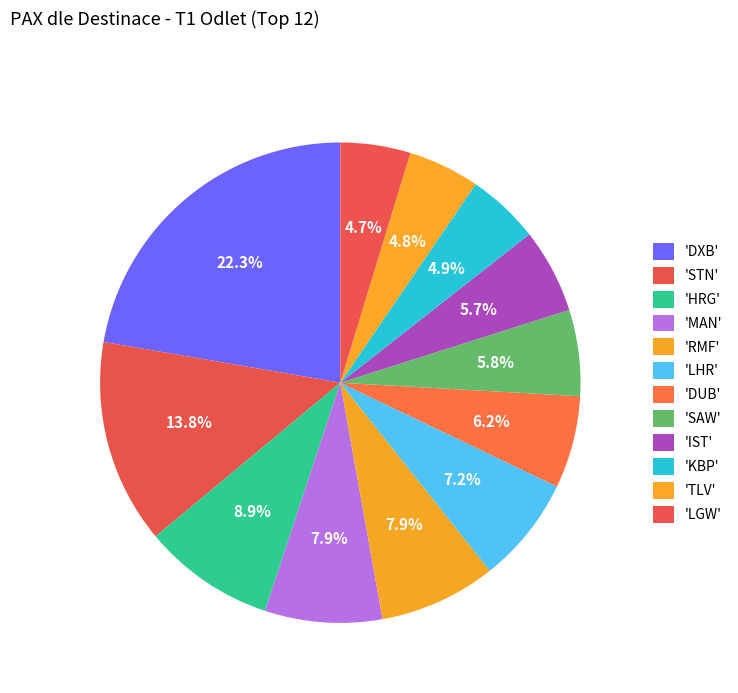

How many segments does this pie chart have?

12